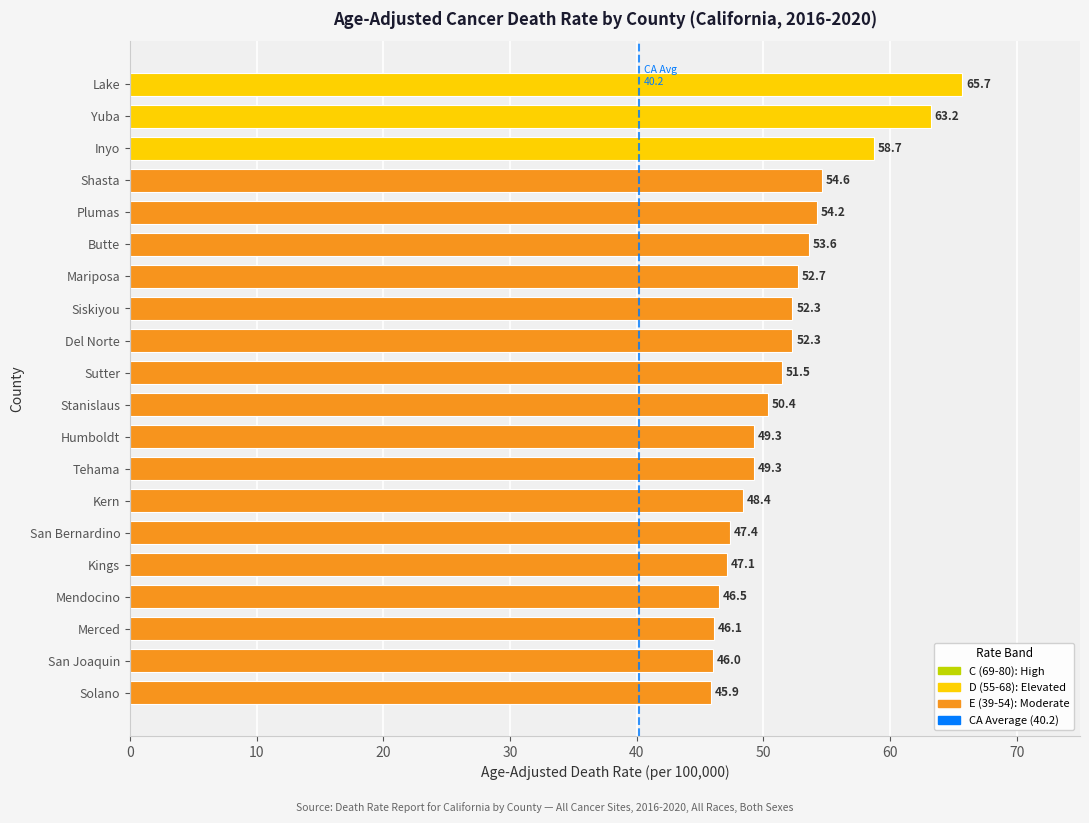

What is the label of the 8th bar from the top?

Siskiyou